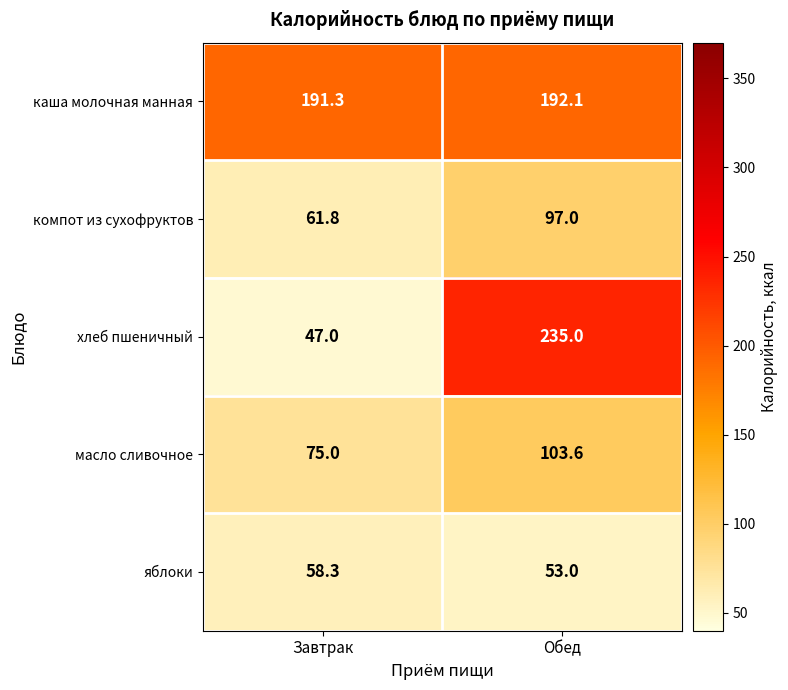

At which label does яблоки first exceed 58?

Завтрак